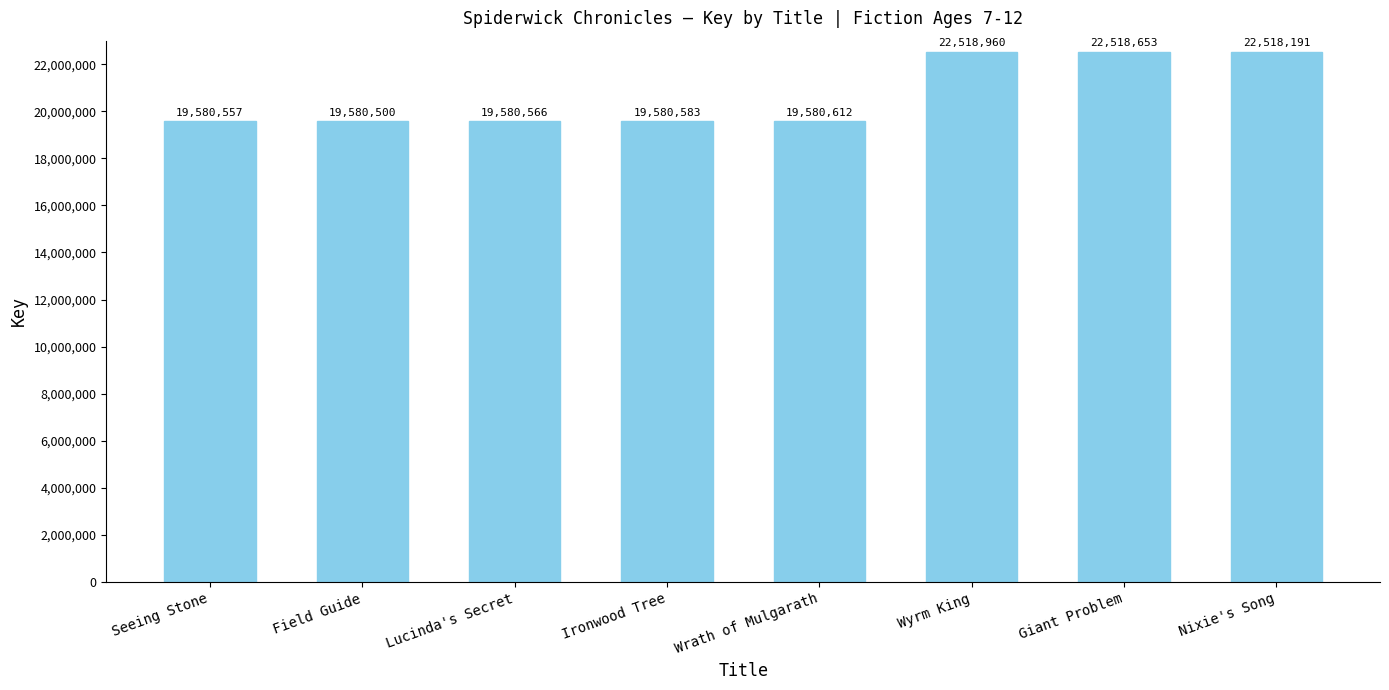

Which category has the lowest value across all series?

Field Guide